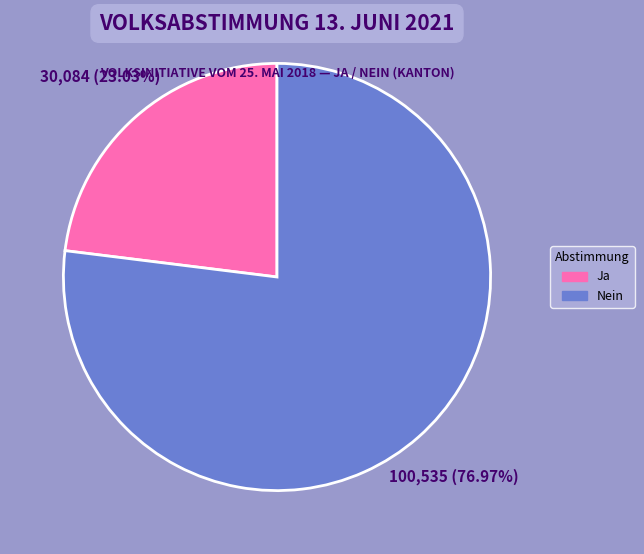

Is it true that Ja is 11% of the pie?

False